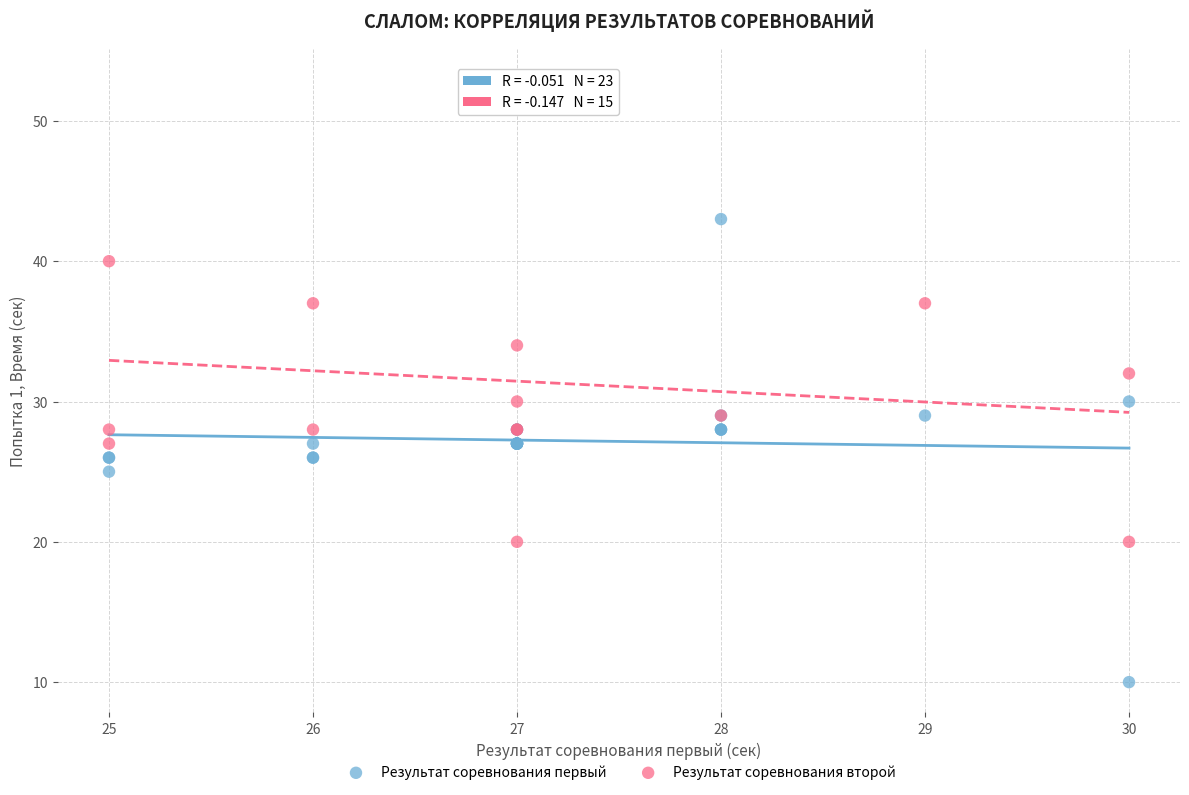

Which series contains the highest Y value?

Результат соревнования второй